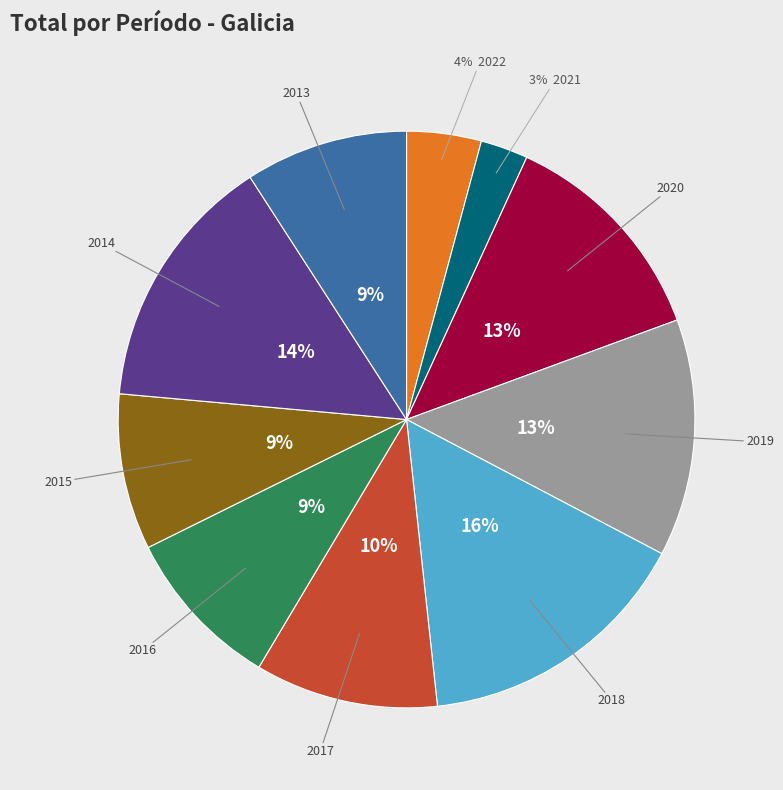

Does any single category account for the majority?

No